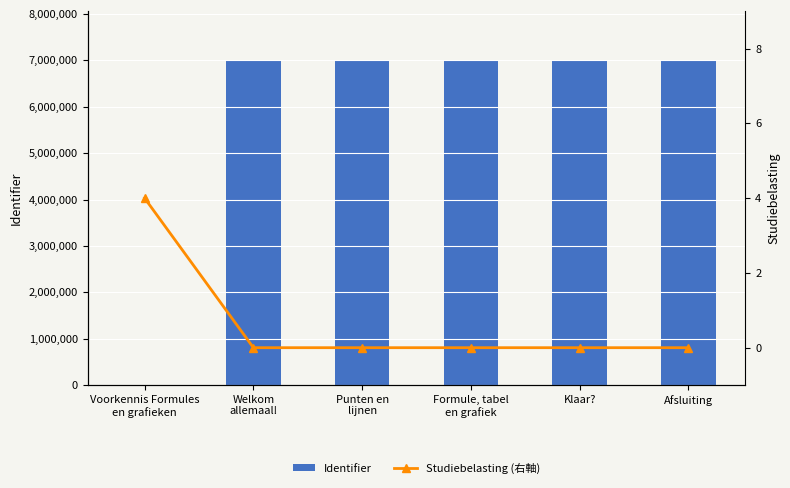

Is it true that Identifier equals 4585029 at Welkom
allemaal!?

False